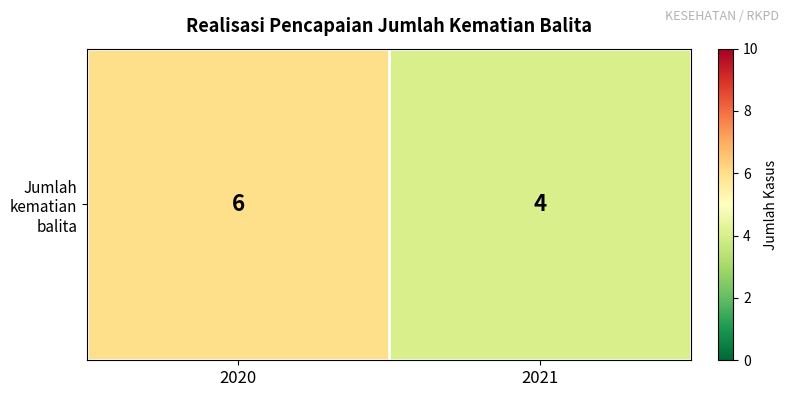

Reading left to right, list all the values displayed in this chart.

6	4